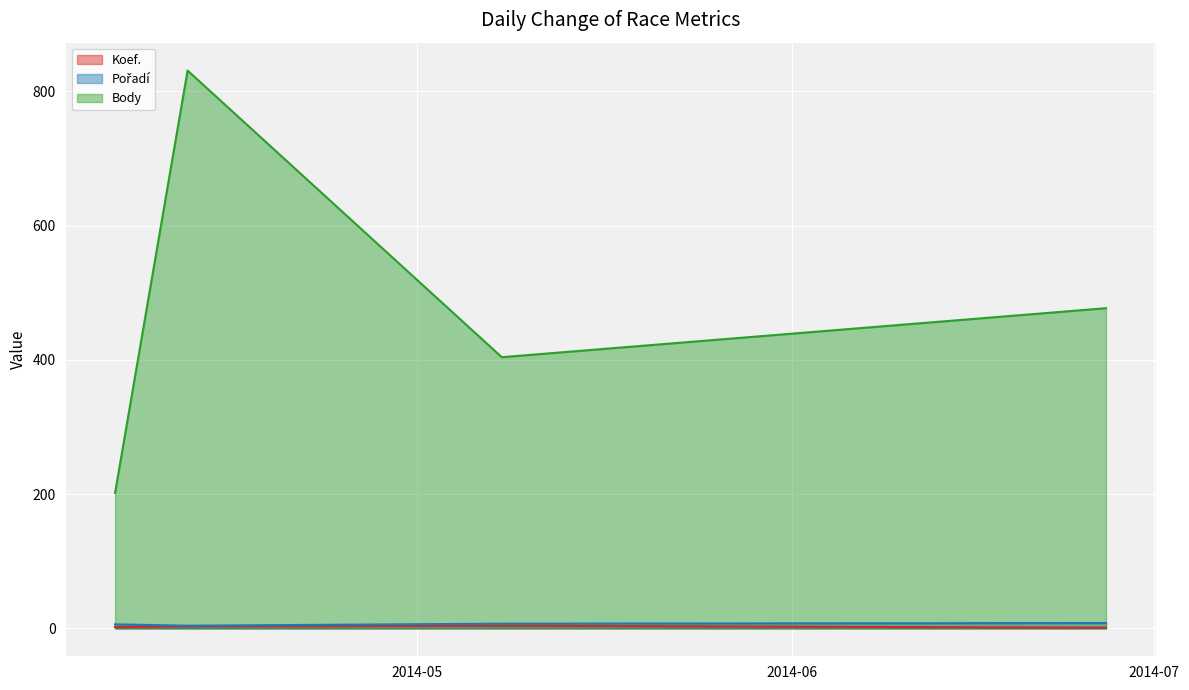

True or false: Koef. (line) has more than 1 interior local peaks.

False